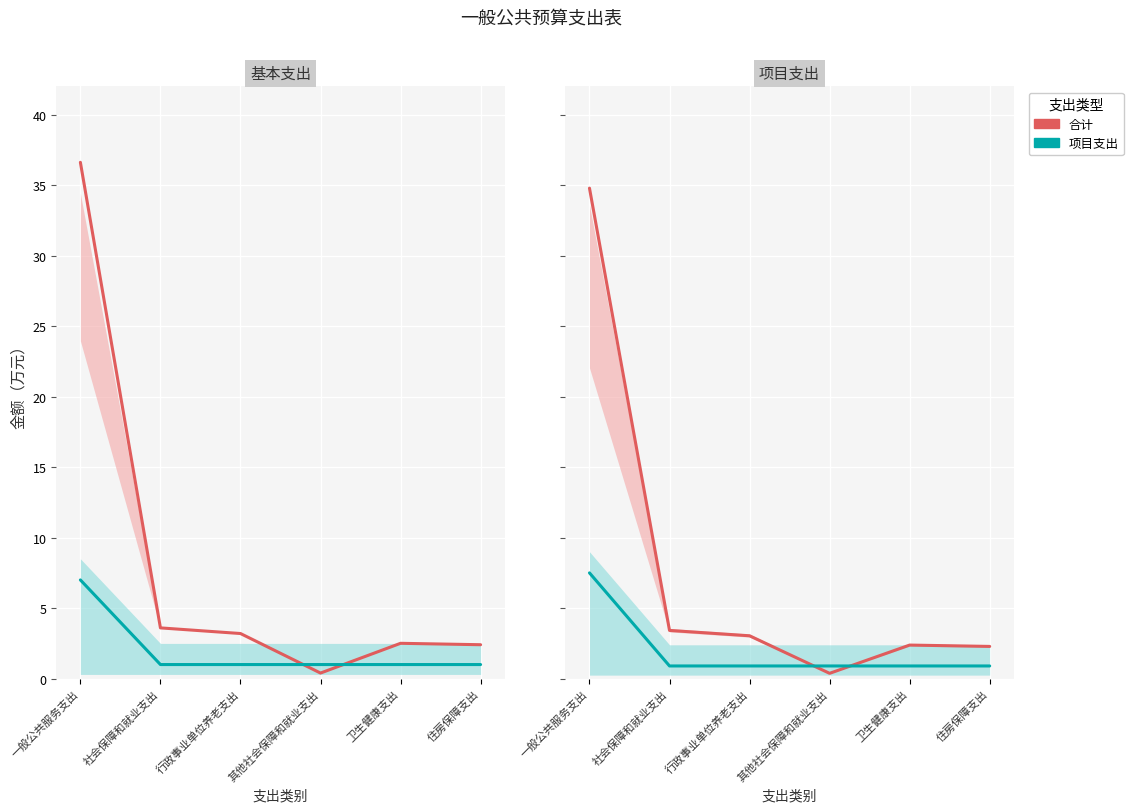

At which category is the sum across all series the highest?

一般公共服务支出